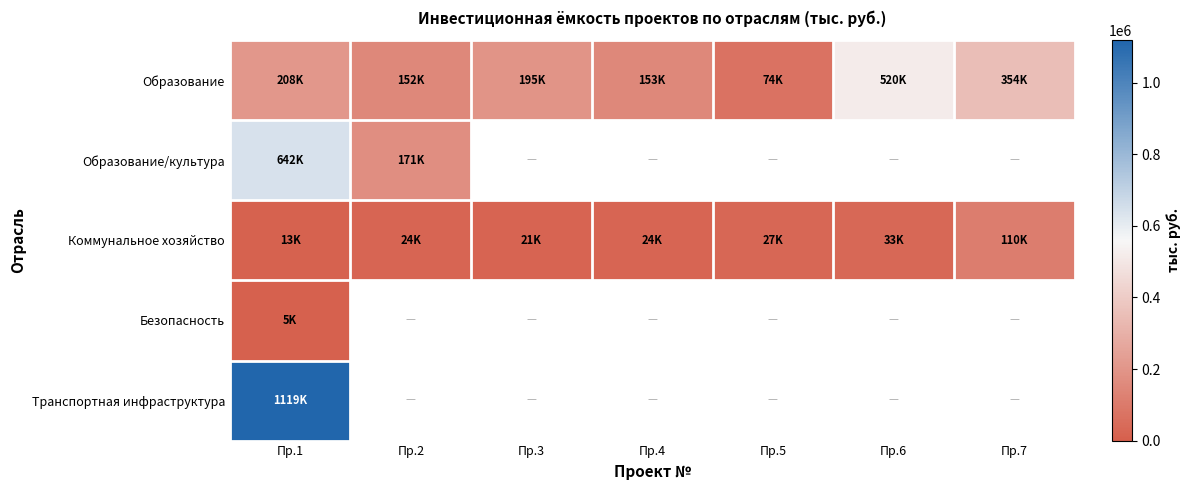

Between Пр.4 and Пр.7, which series saw the biggest shift?

Образование